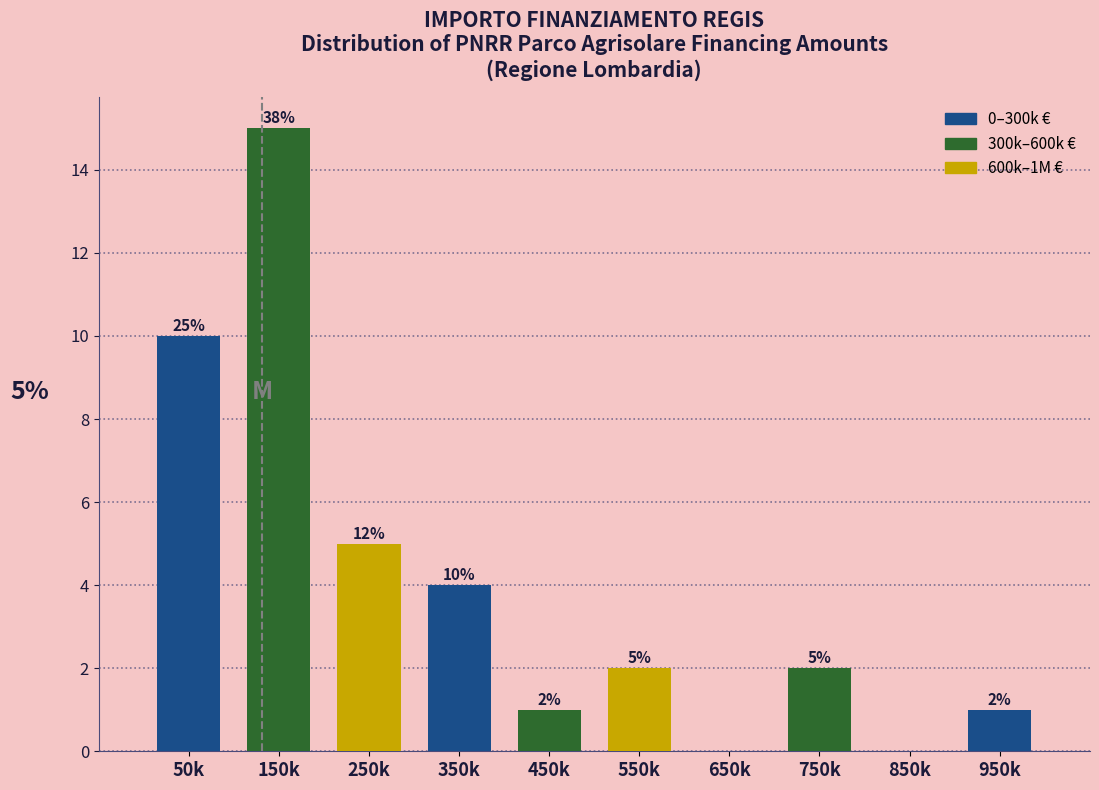

Reading left to right, what are all the values shown in this chart?

50k=10	150k=15	250k=5	350k=4	450k=1	550k=2	650k=0	750k=2	850k=0	950k=1